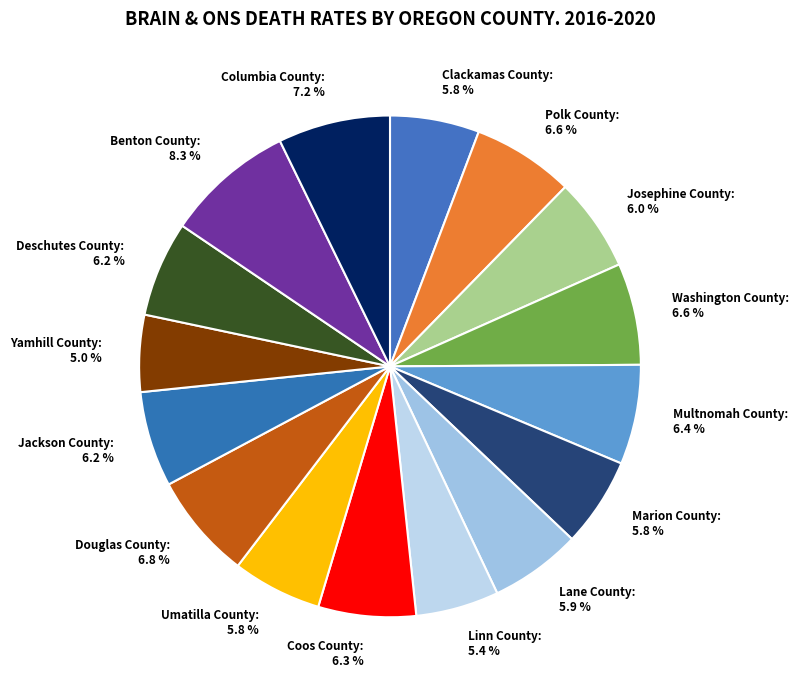

Is there any slice that represents more than half of the pie?

No